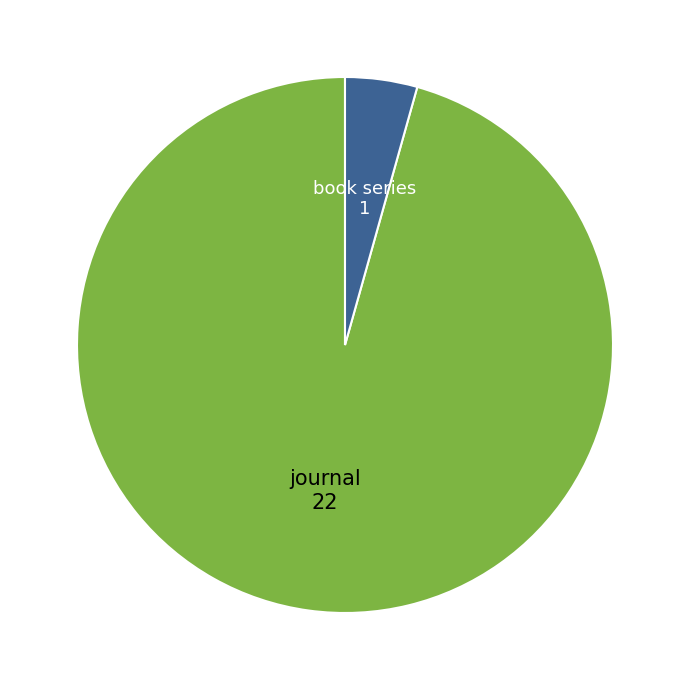

How many slices are in this pie chart?

2